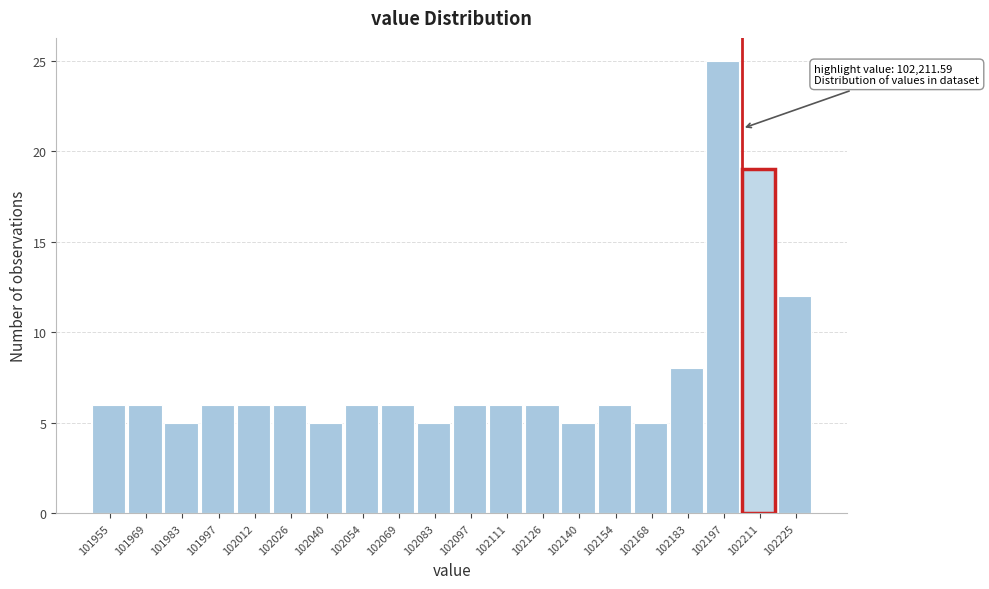

Reading right to left, what are all the values shown in this chart?

12	19	25	8	5	6	5	6	6	6	5	6	6	5	6	6	6	5	6	6